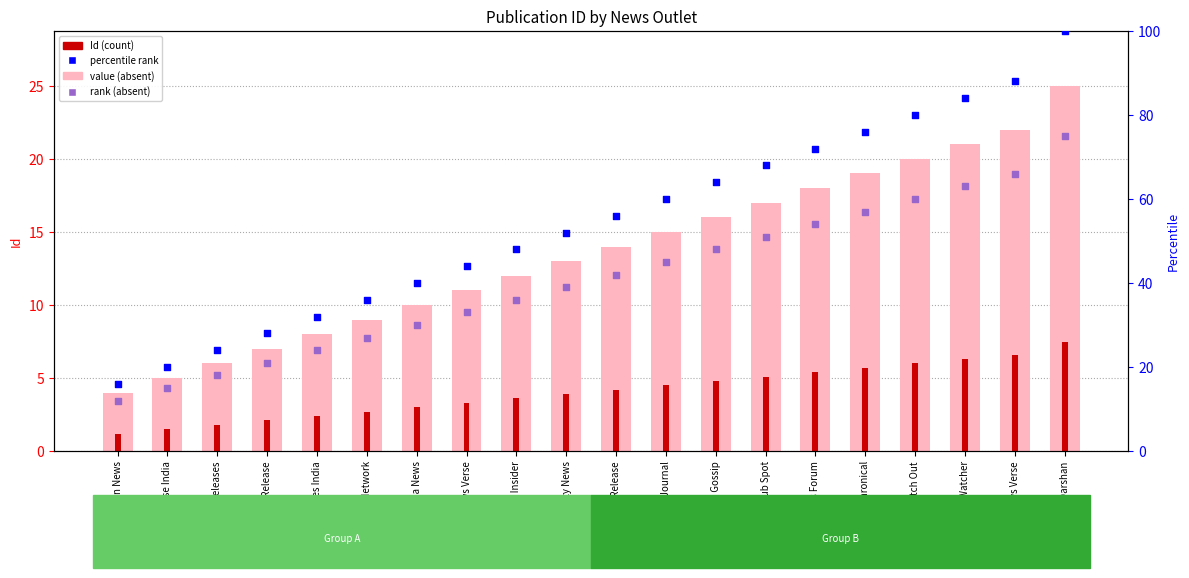

What is the total value across all series at Fintech India News?

83.0